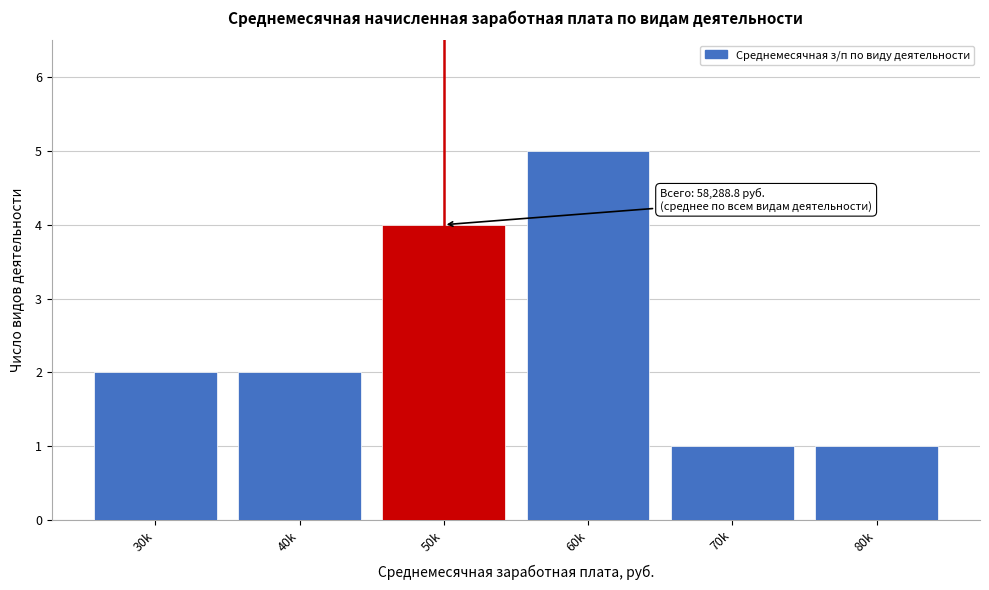

Reading right to left, extract all data points from this chart.

80k=1	70k=1	60k=5	50k=4	40k=2	30k=2